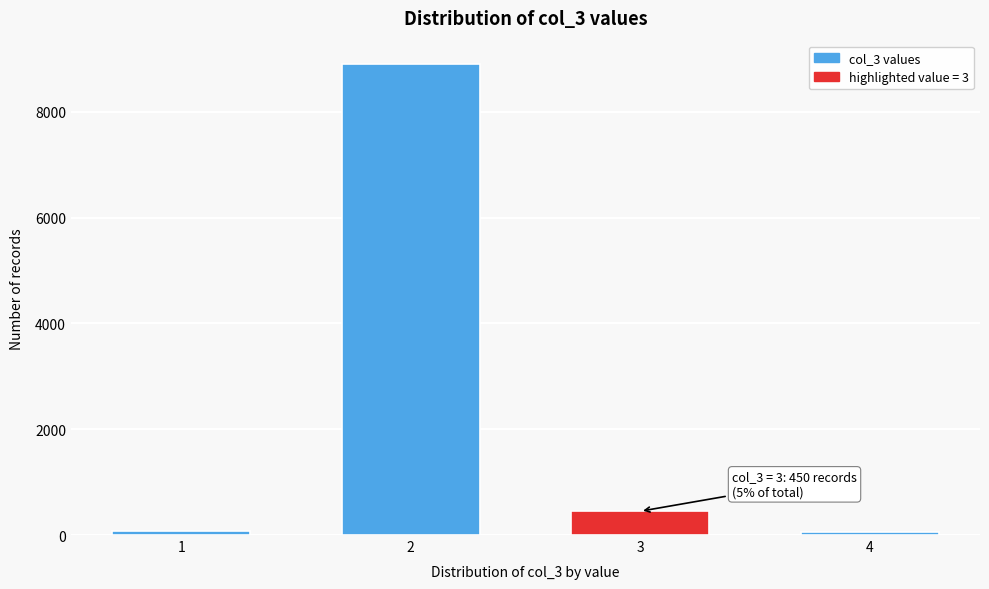

What is the average value?

2370